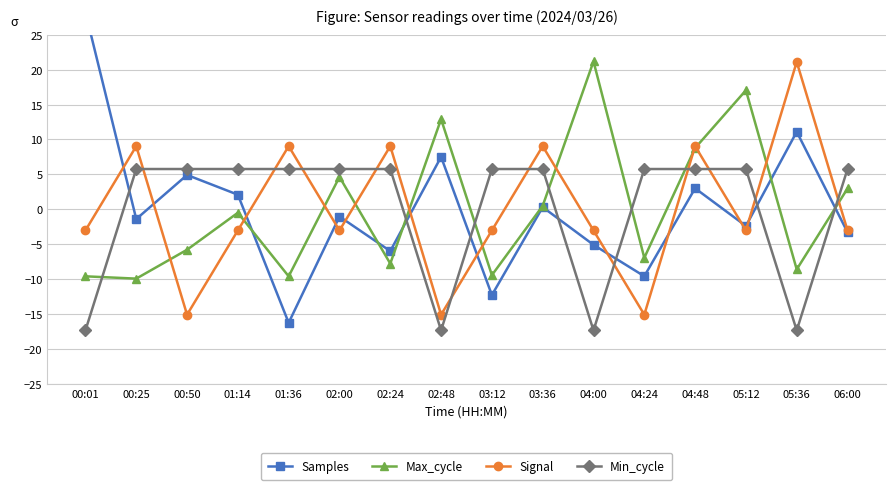

Count the number of categories in the chart.

16